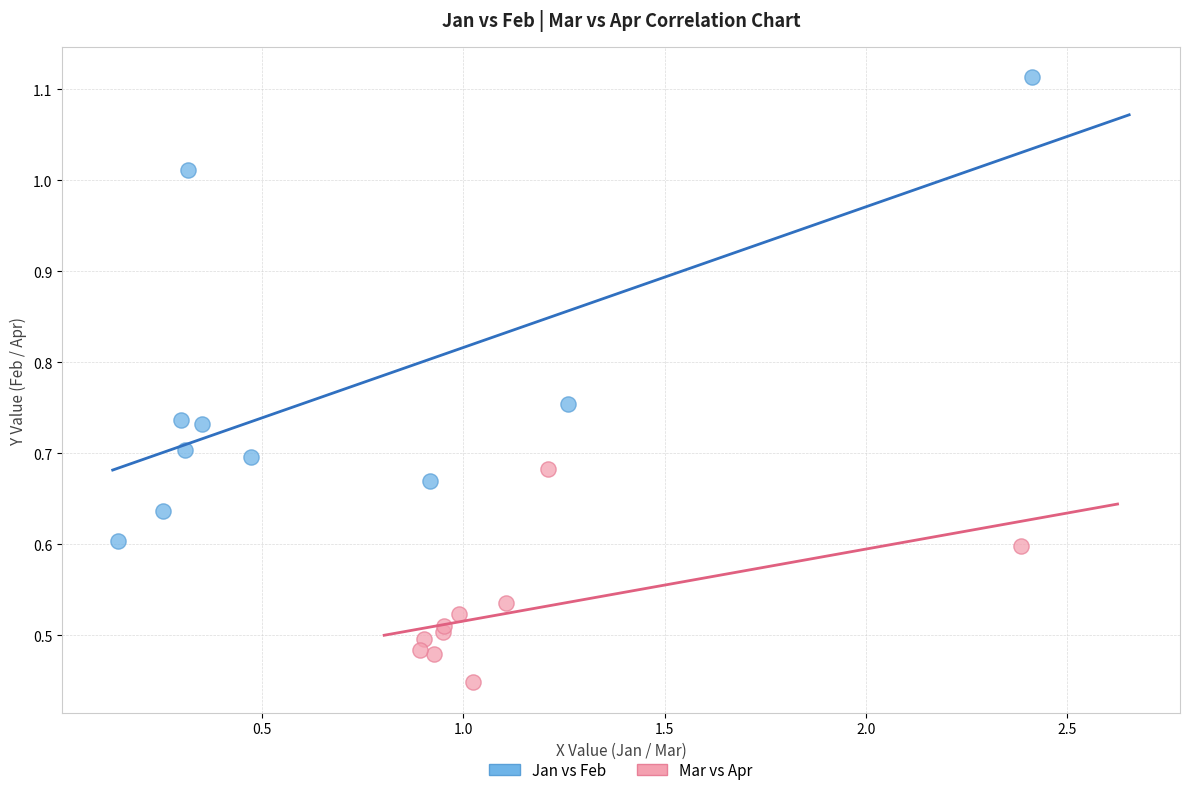

What are all the series names shown in the legend?

Jan vs Feb, Mar vs Apr